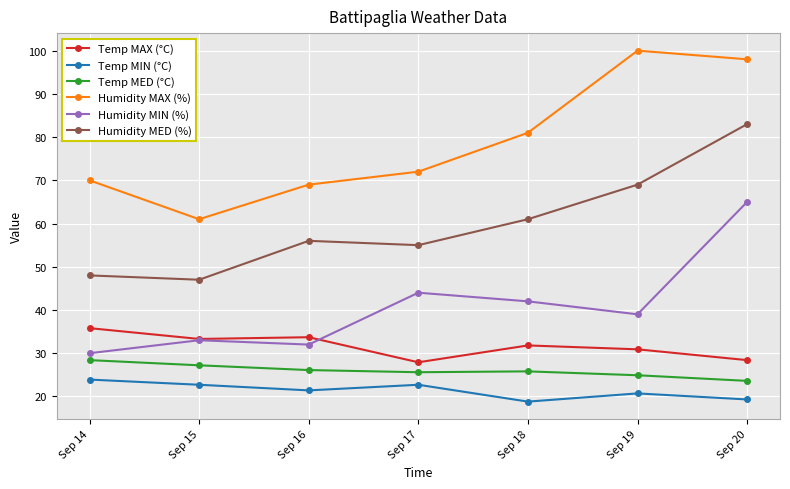

What is the maximum value shown in the chart?

100.0